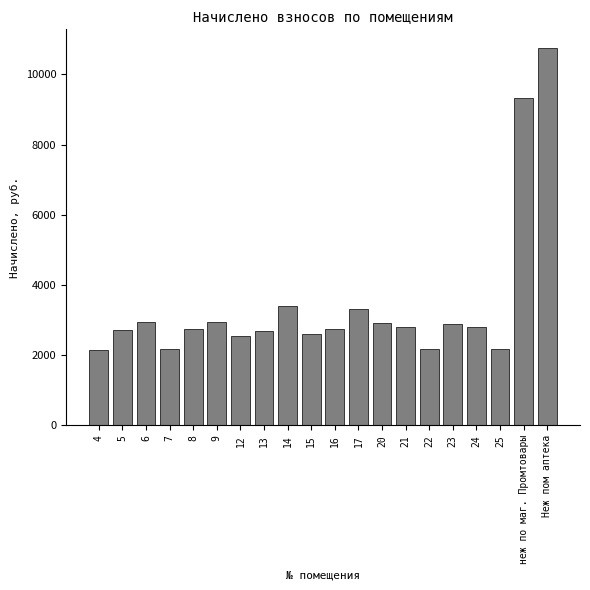

Where is the data nearest to the value 6444?

неж по маг. Промтовары